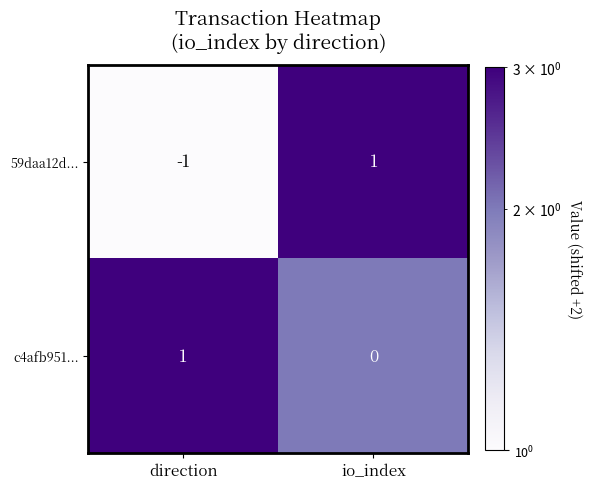

At direction, list the series in order from largest to smallest.

c4afb951..., 59daa12d...